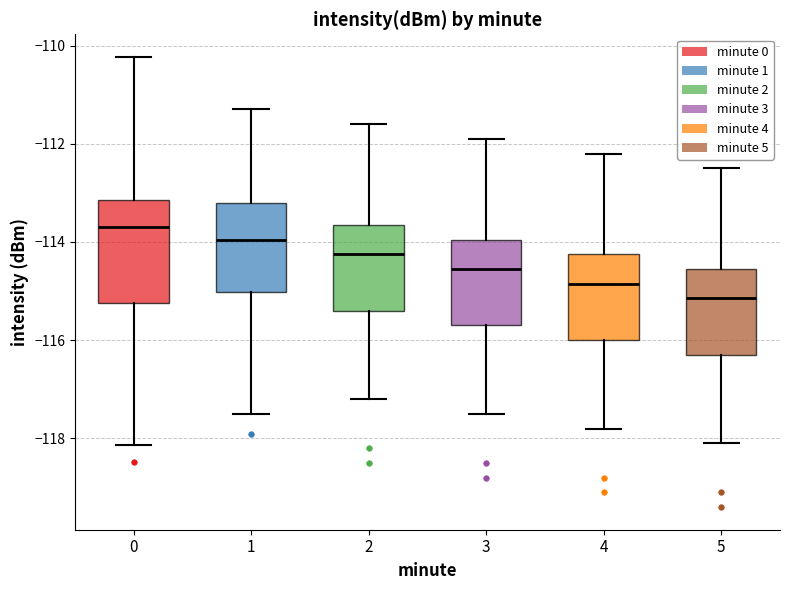

Which box's median line is the highest?

0